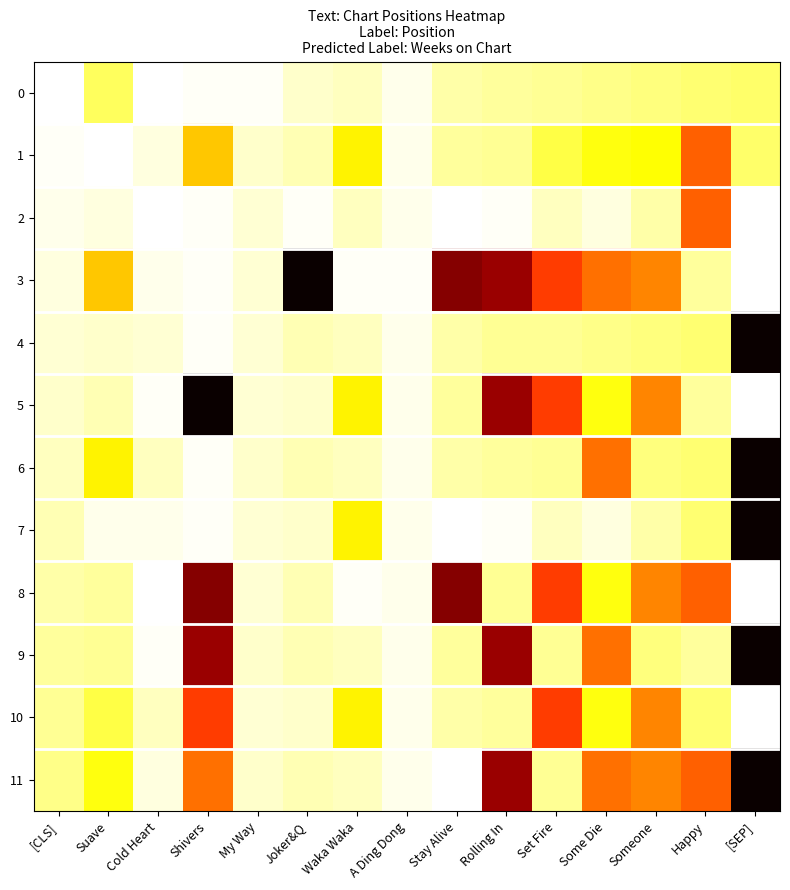

Which series has the largest range (max minus min)?

3